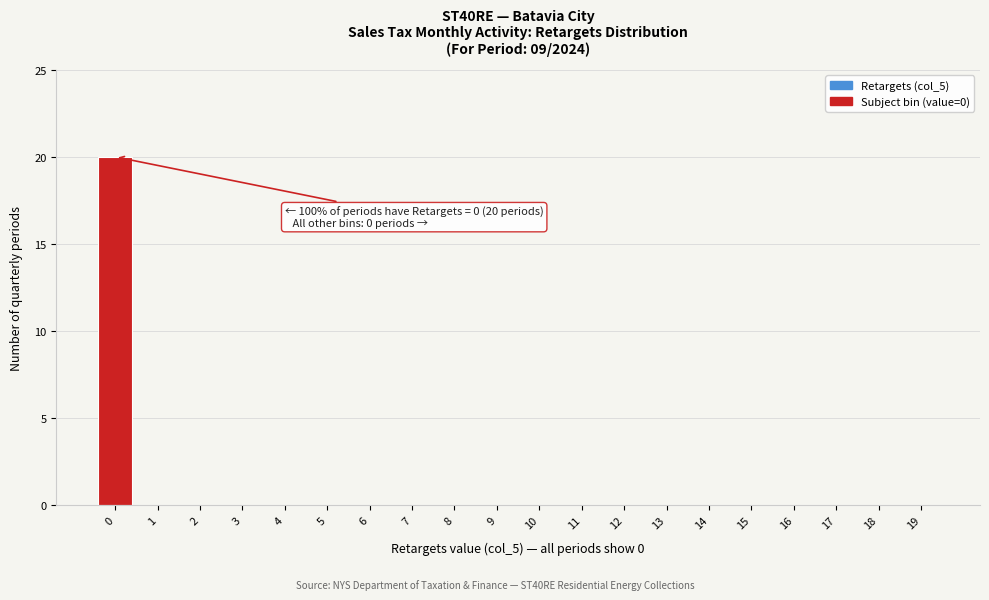

Reading left to right, list all the values displayed in this chart.

0=20	1=0	2=0	3=0	4=0	5=0	6=0	7=0	8=0	9=0	10=0	11=0	12=0	13=0	14=0	15=0	16=0	17=0	18=0	19=0